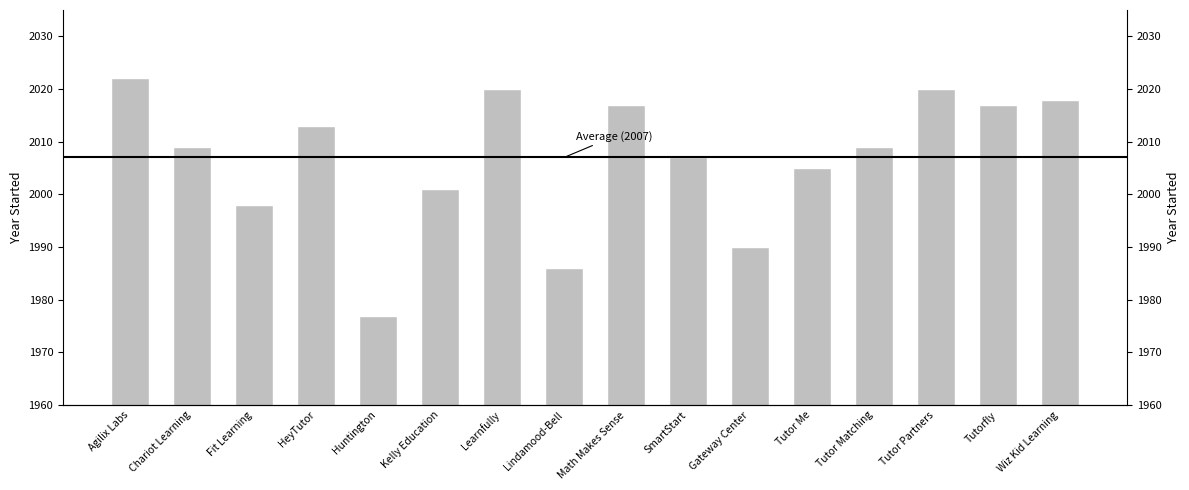

Are the bars horizontal?

No